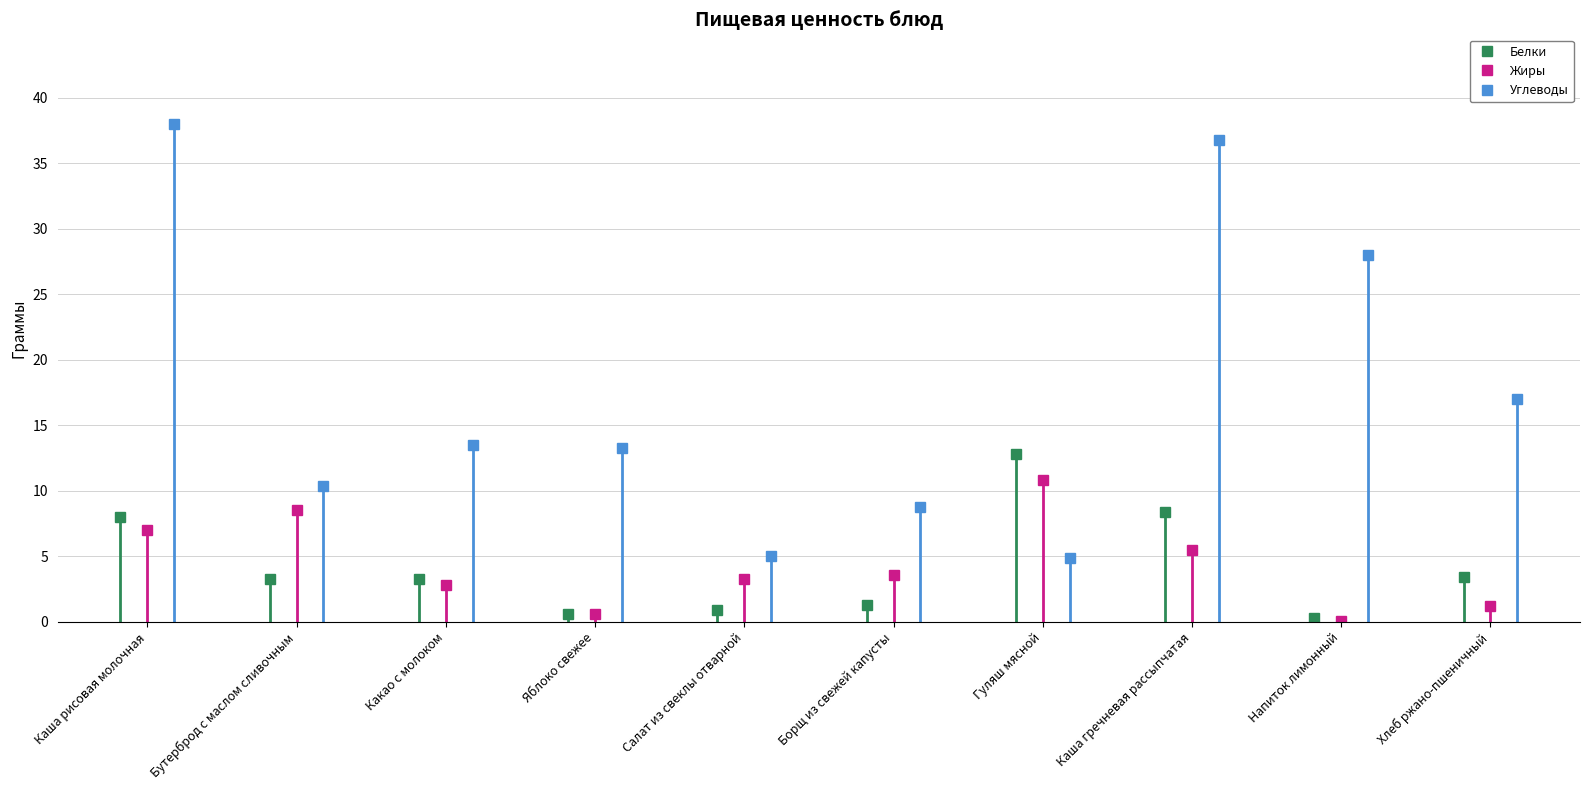

What value does the Жиры series have at Салат из свеклы отварной?

3.3